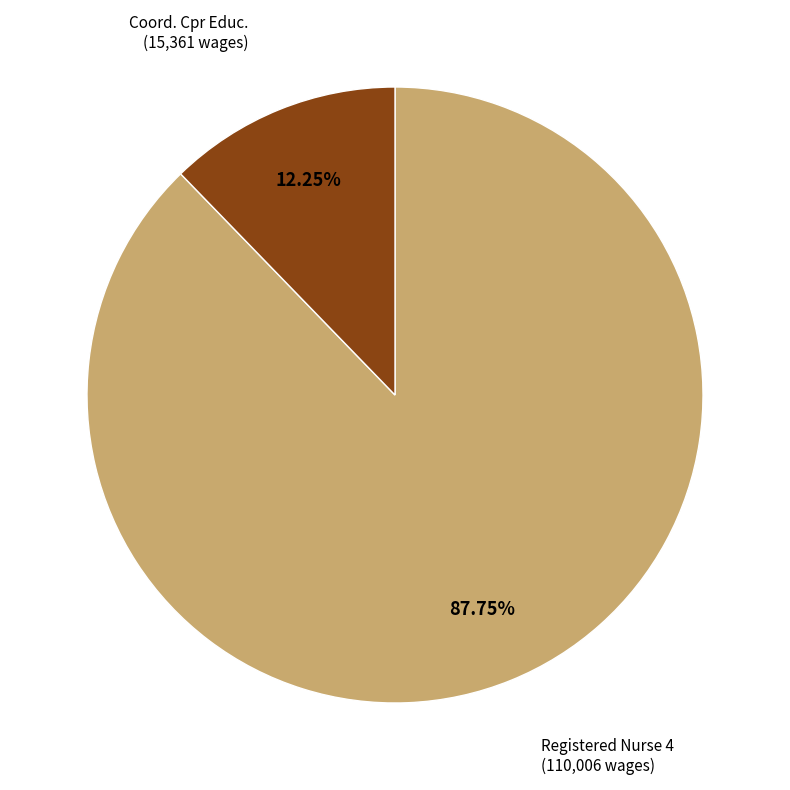

Is there a majority slice in this chart?

Yes